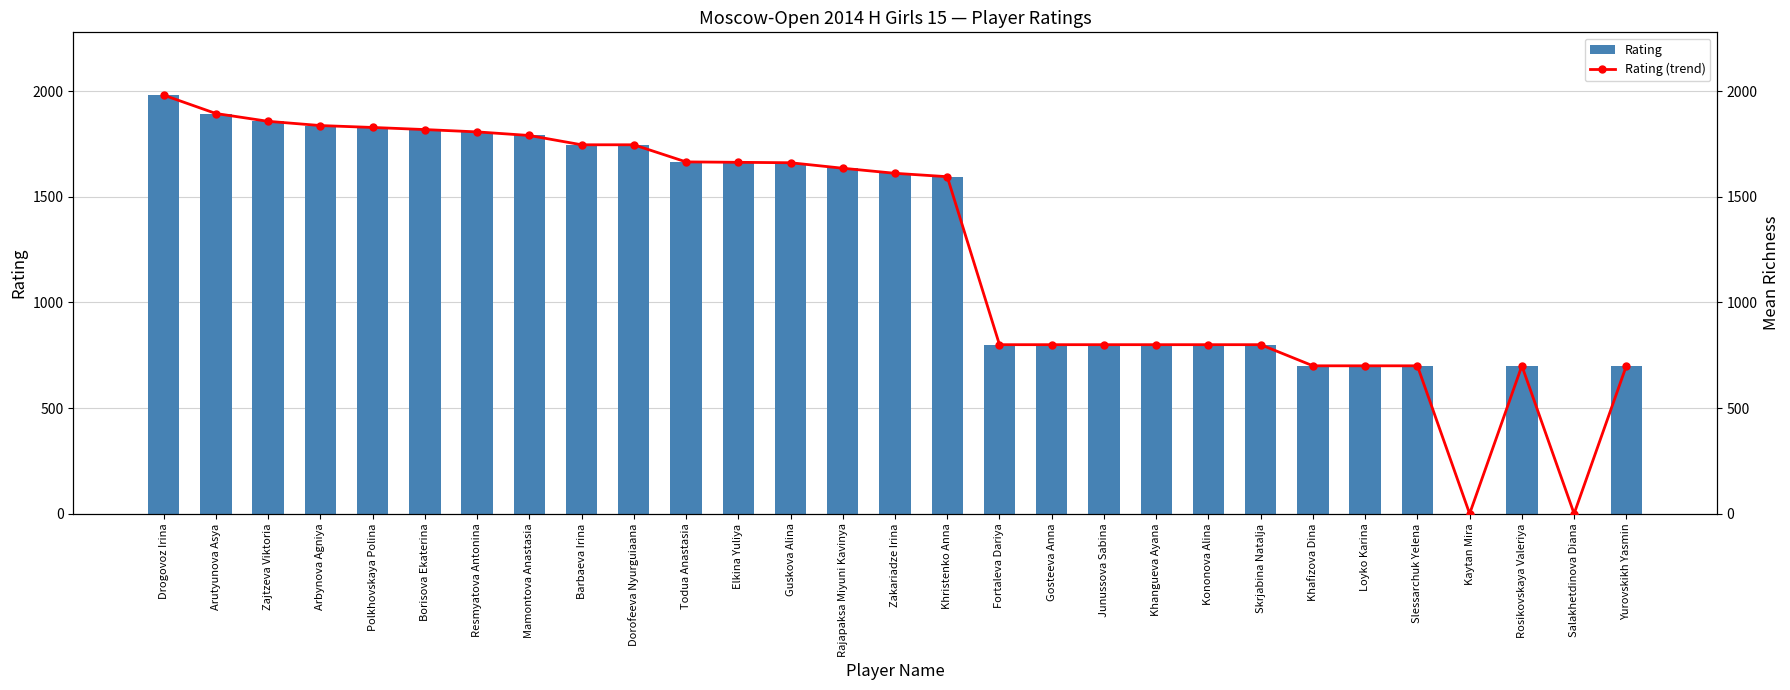

Are the bars grouped side by side (vs. stacked)?

Yes